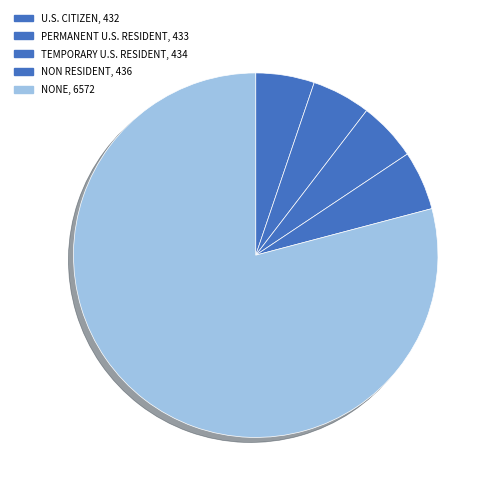

Is there any slice that represents more than half of the pie?

Yes